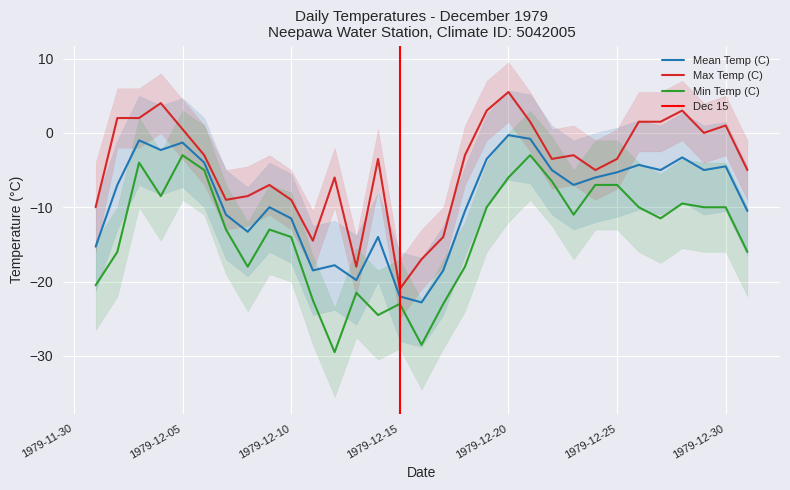

Which series changed the most between 1979-12-25 and 1979-12-30?

Max Temp (C)